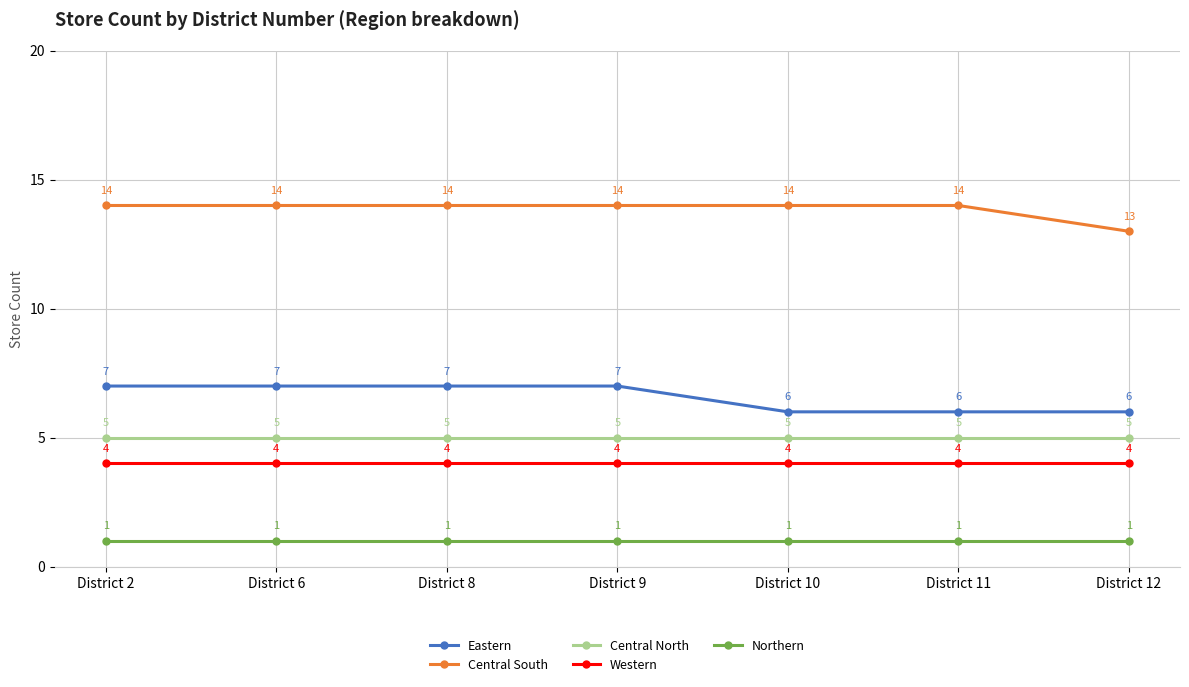

What is the sum of all Central North values?

35